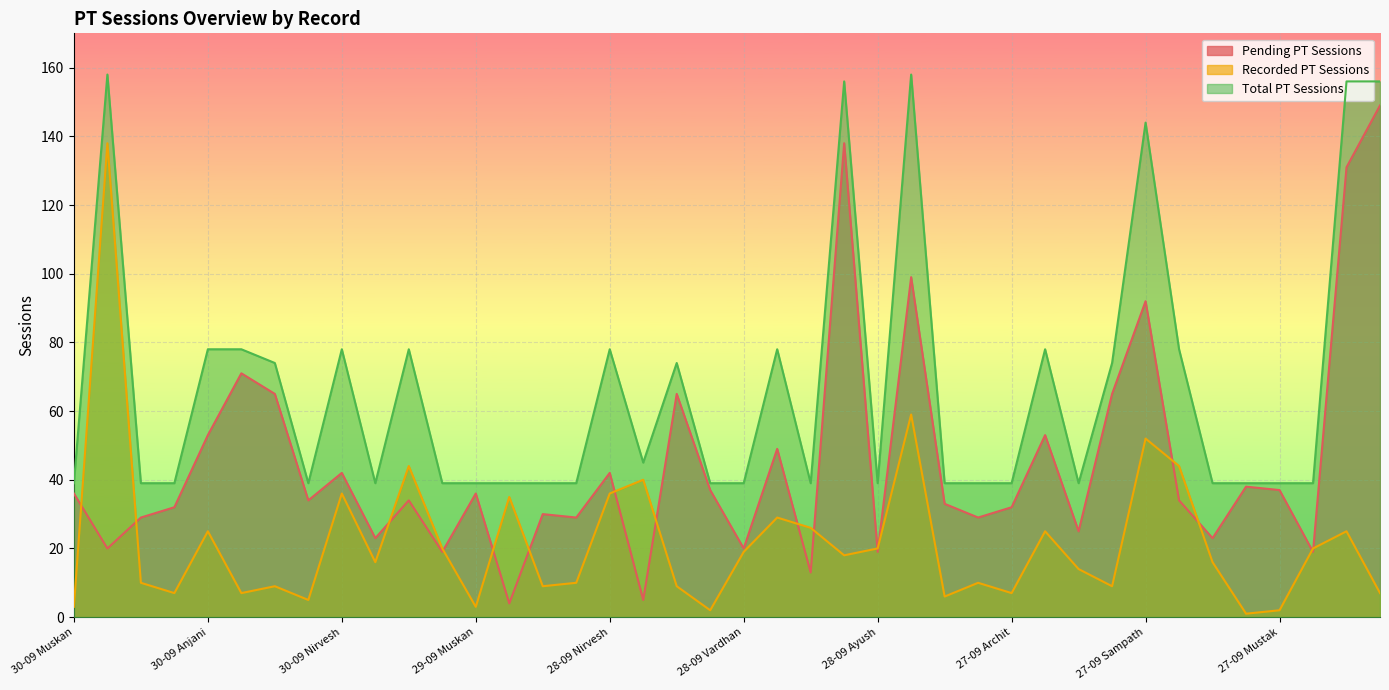

Which series ends up on top after the final intersection of Recorded PT Sessions and Pending PT Sessions?

Pending PT Sessions